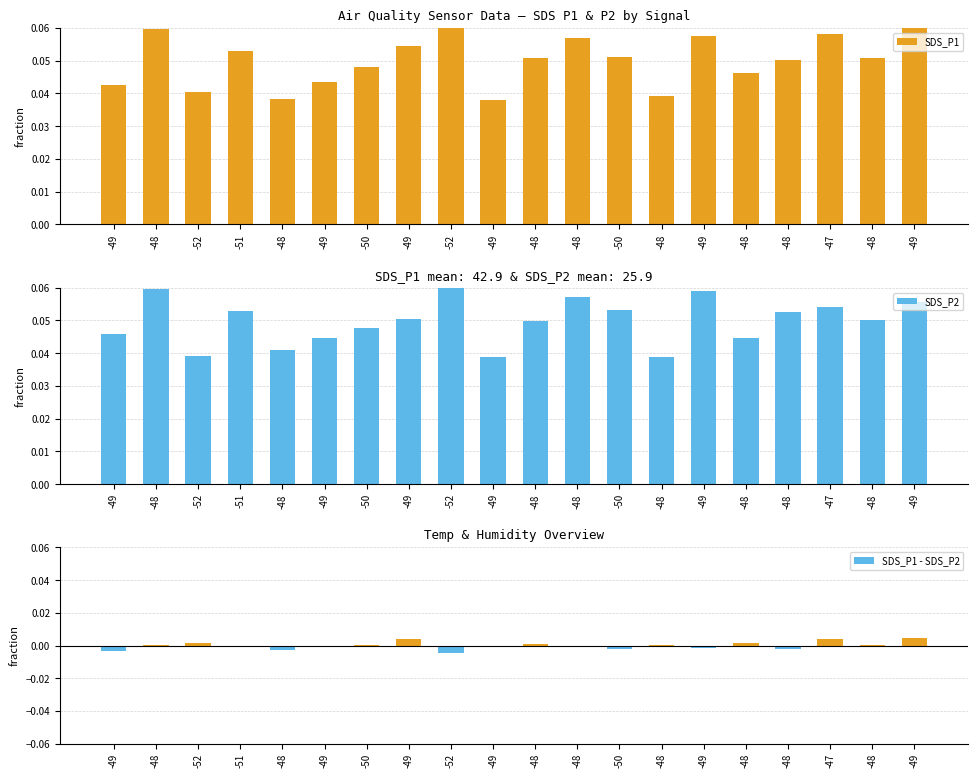

Count the number of data series in this chart.

3